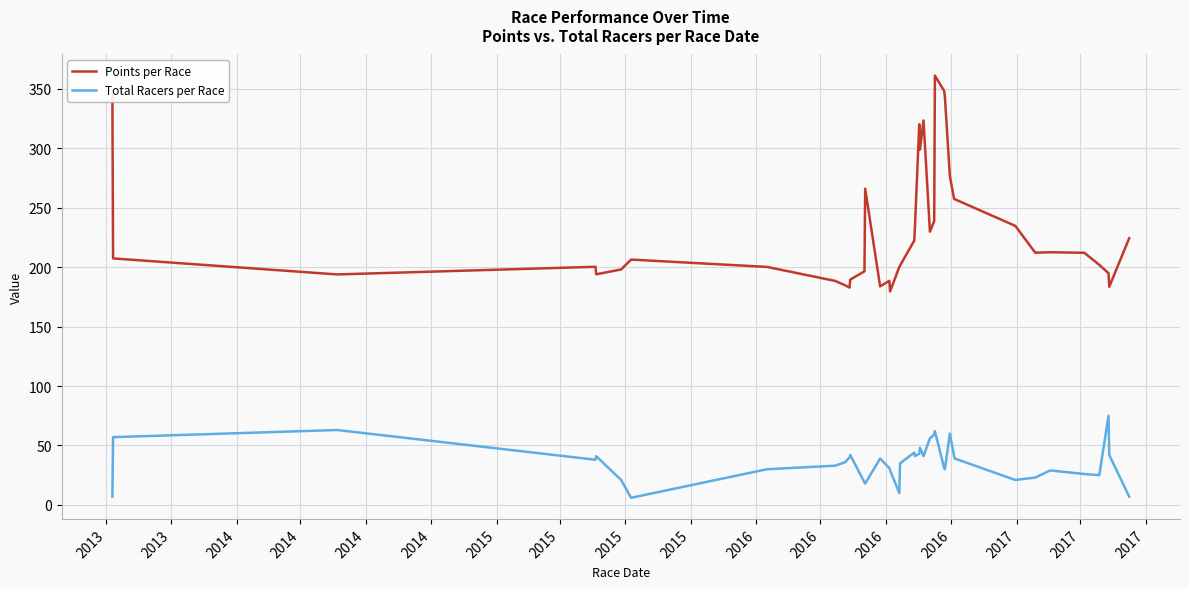

What is the greatest value displayed?

361.0